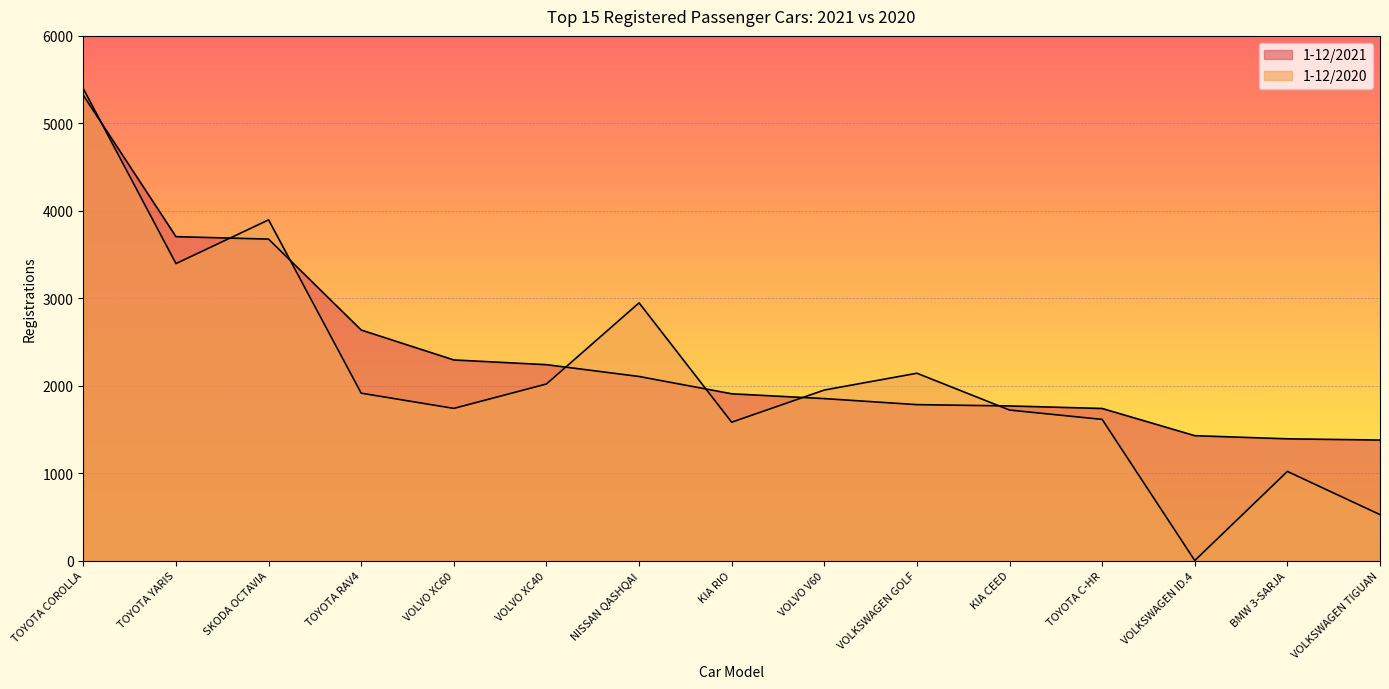

How many lines are shown in the chart?

2